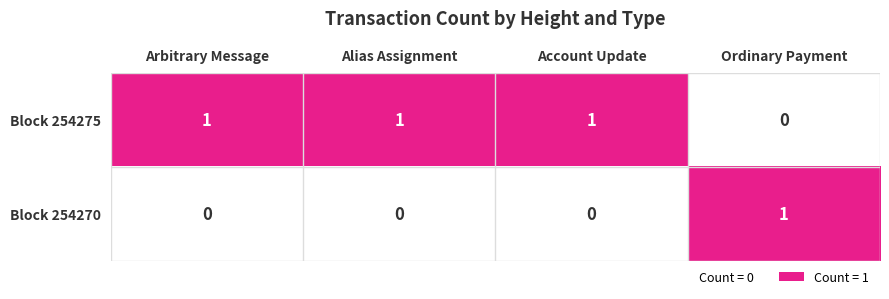

How many series are shown in this chart?

2